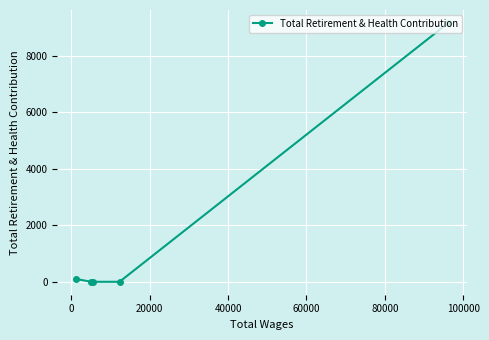

True or false: there are more than 0 points higher than both neighbors.

False